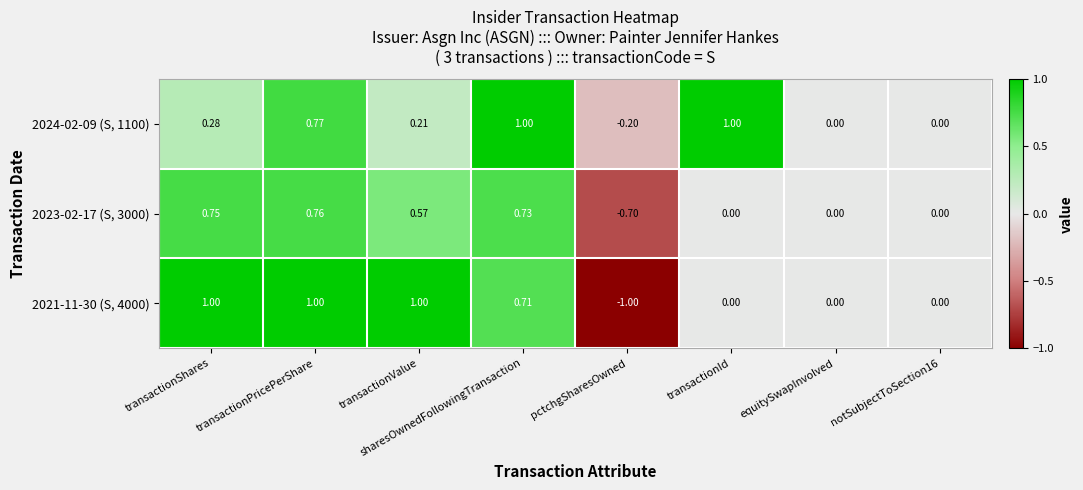

At which label does 2021-11-30 (S, 4000) reach its minimum?

pctchgSharesOwned